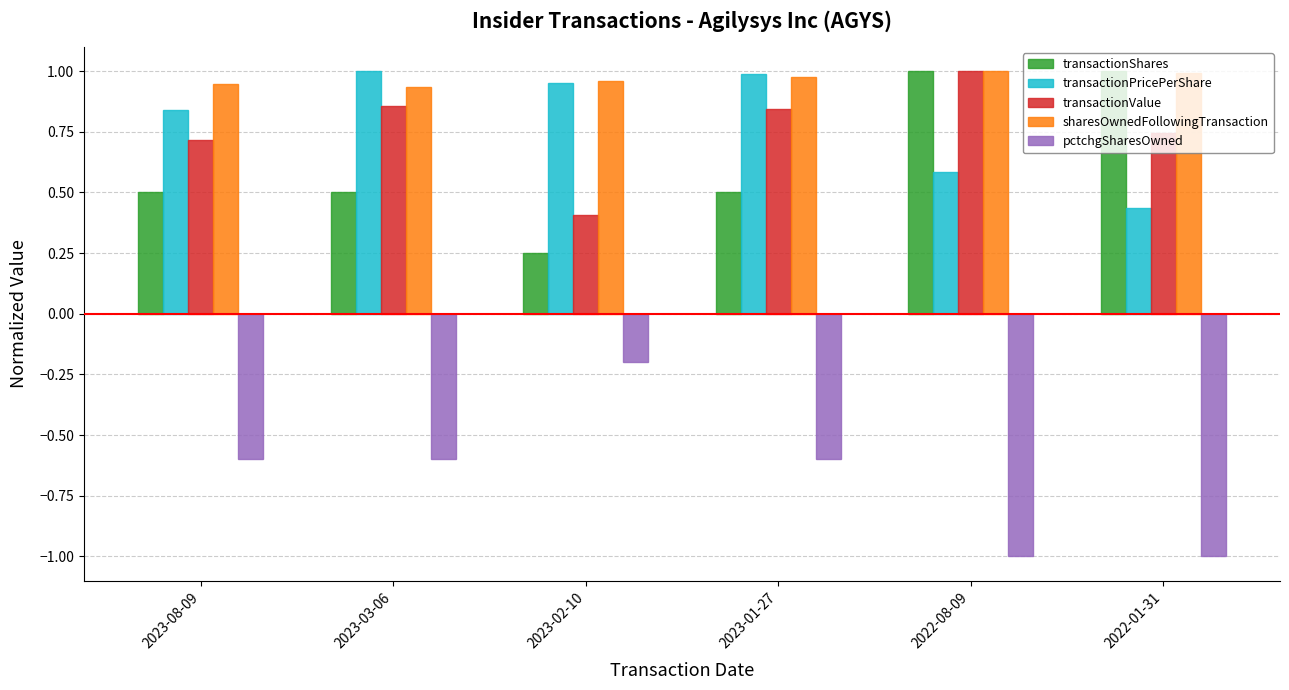

At how many categories does at least one series exceed 0?

6